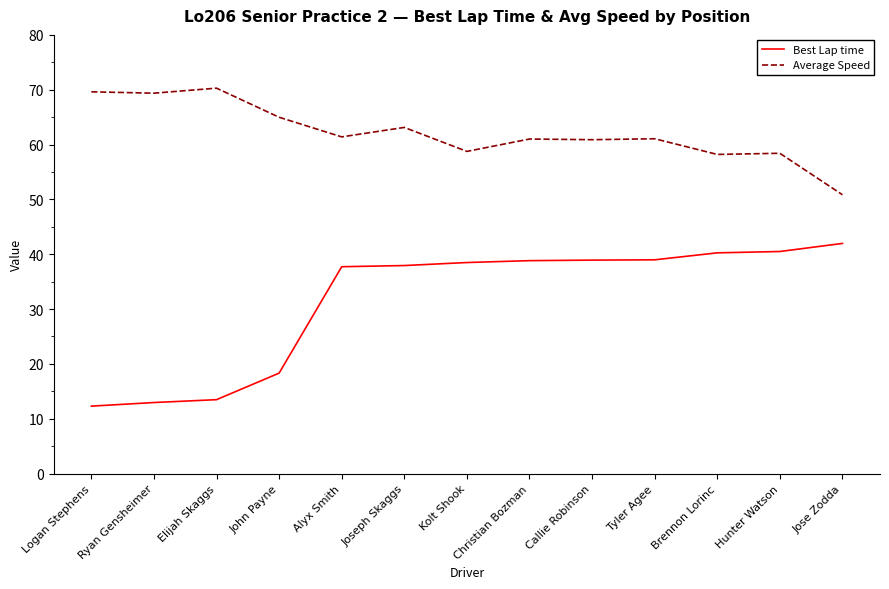

How many lines are shown in the chart?

2